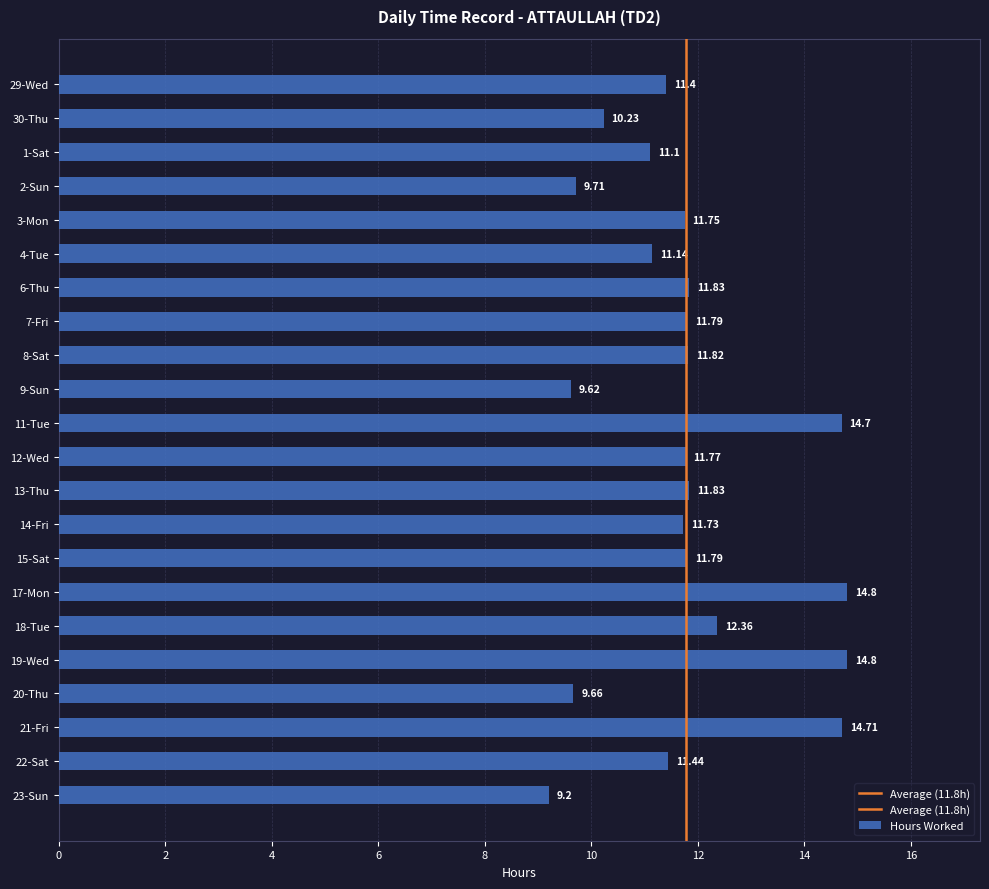

What is the change in value from 6-Thu to 9-Sun?

-2.2